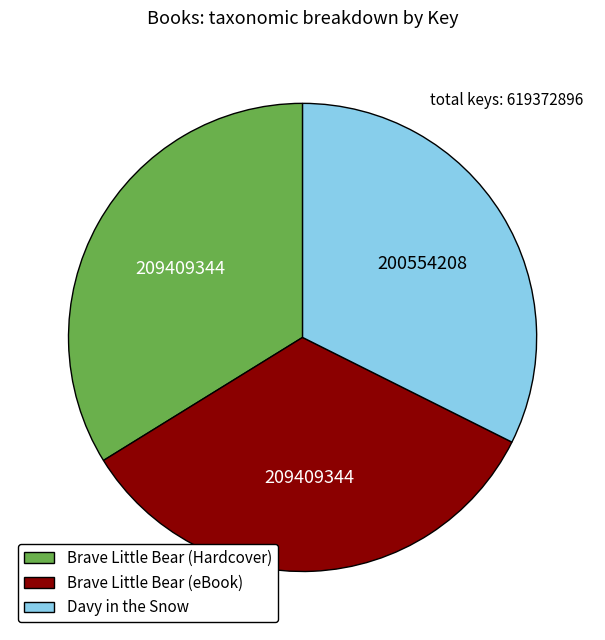

True or false: Brave Little Bear (eBook) accounts for 34% of the total.

True